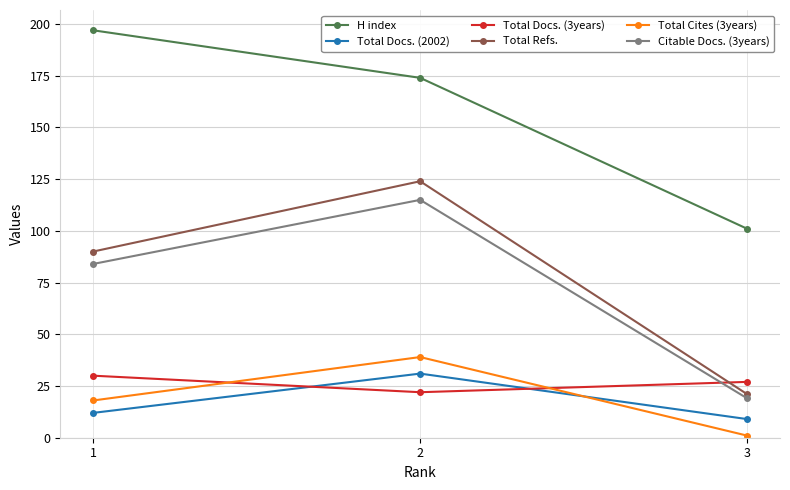

What are all the series names shown in the legend?

H index, Total Docs. (2002), Total Docs. (3years), Total Refs., Total Cites (3years), Citable Docs. (3years)